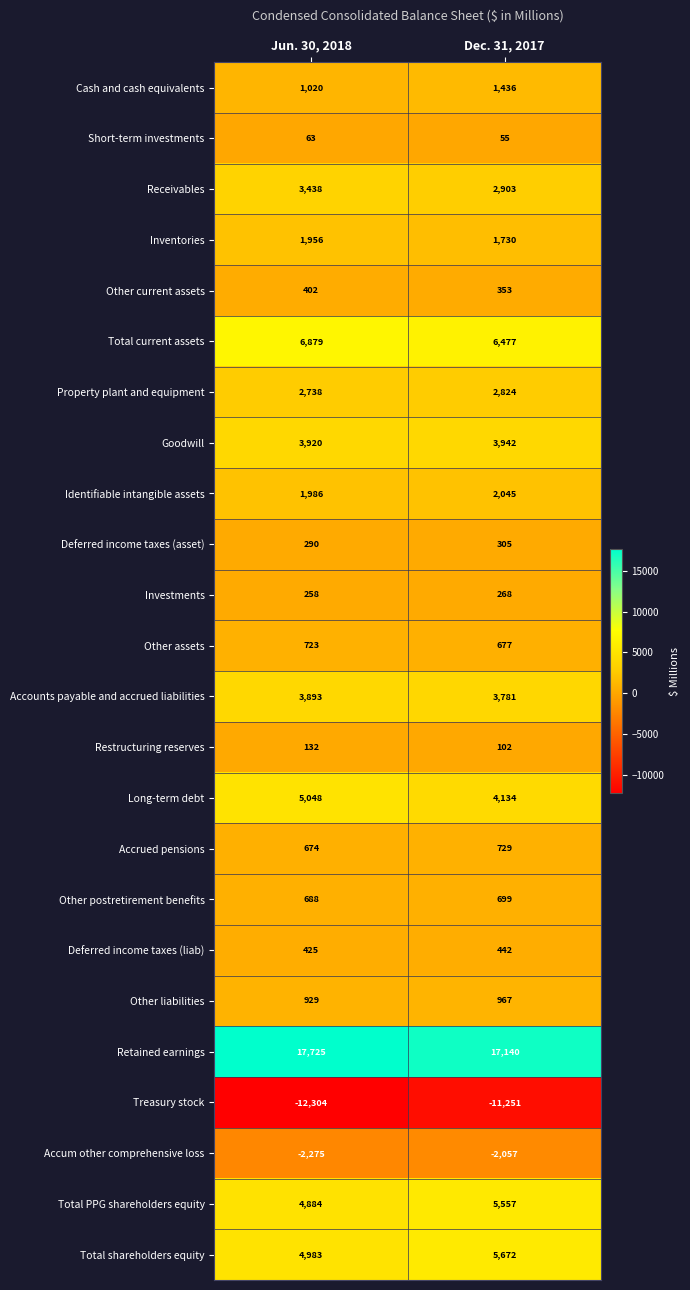

Is it true that Treasury stock equals -11251 at Dec. 31, 2017?

True